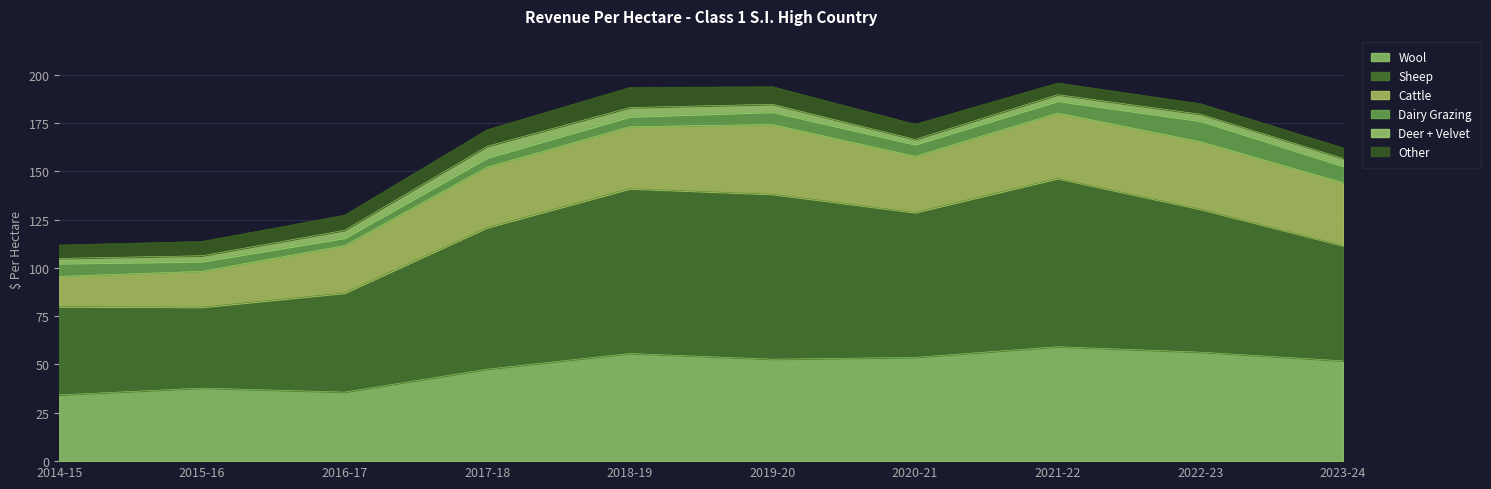

What position from the right is 2023-24?

1